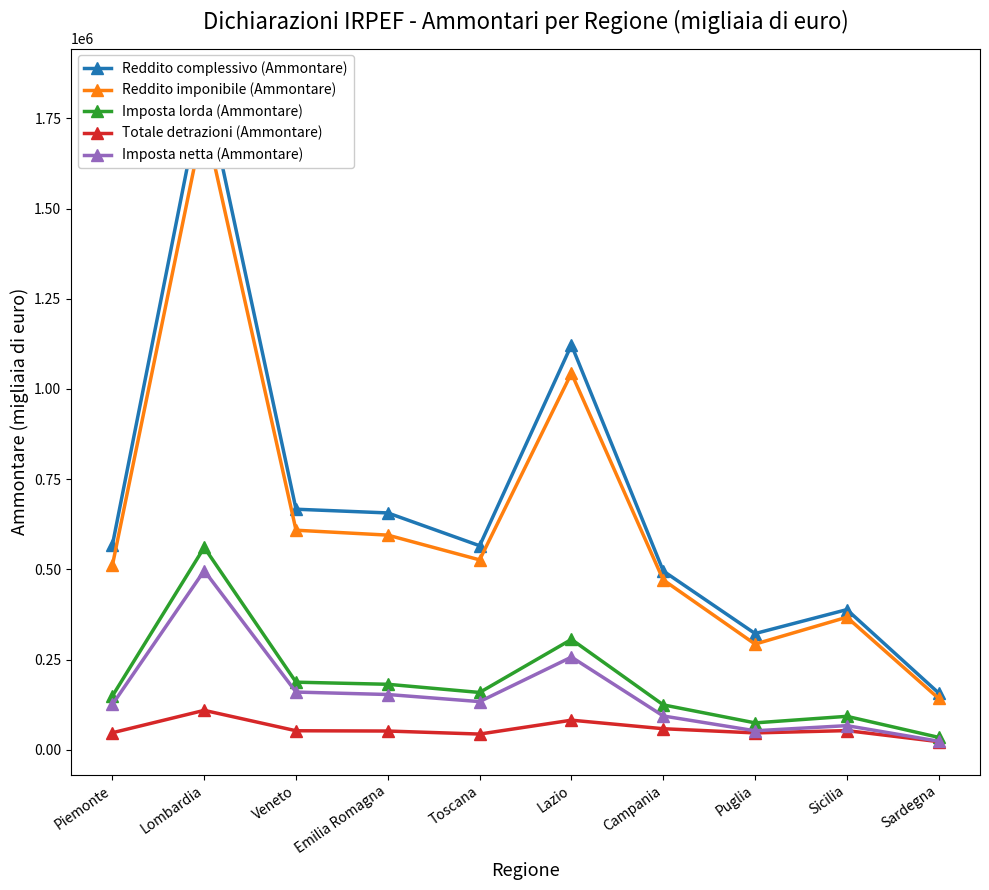

What is the sum of the Reddito complessivo (Ammontare) values at Puglia and Emilia Romagna?

978505